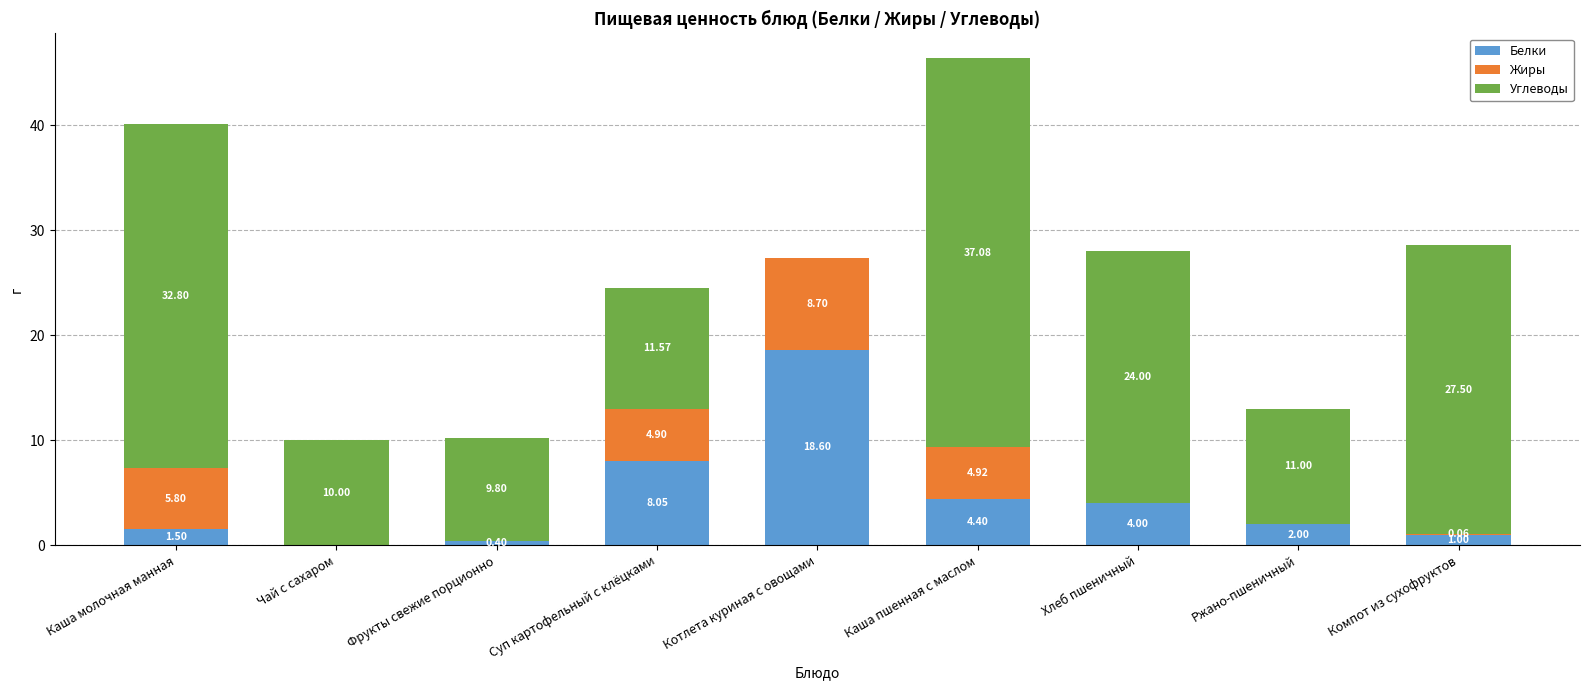

At which category is the sum across all series the highest?

Каша пшенная с маслом